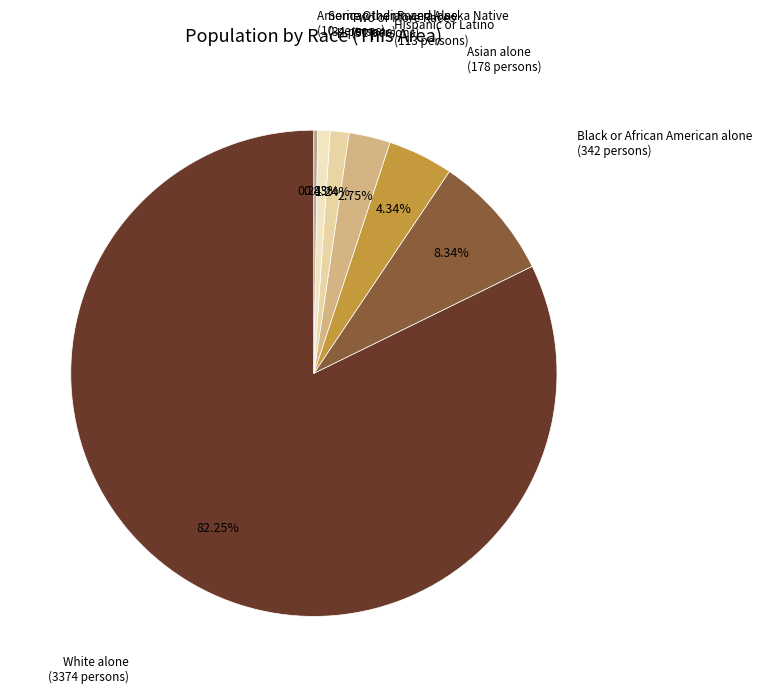

Which has a higher value, White alone or Some Other Race alone?

White alone